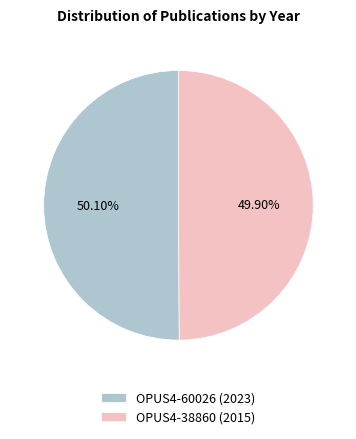

To the nearest percent, what percentage of the pie is OPUS4-38860 (2015)?

50%